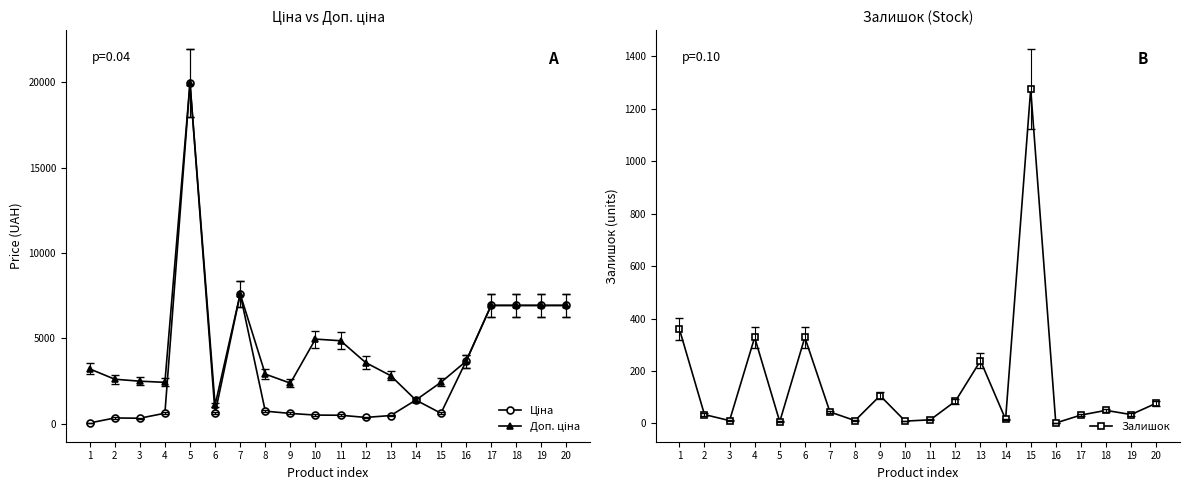

How many data points does each series have?

20